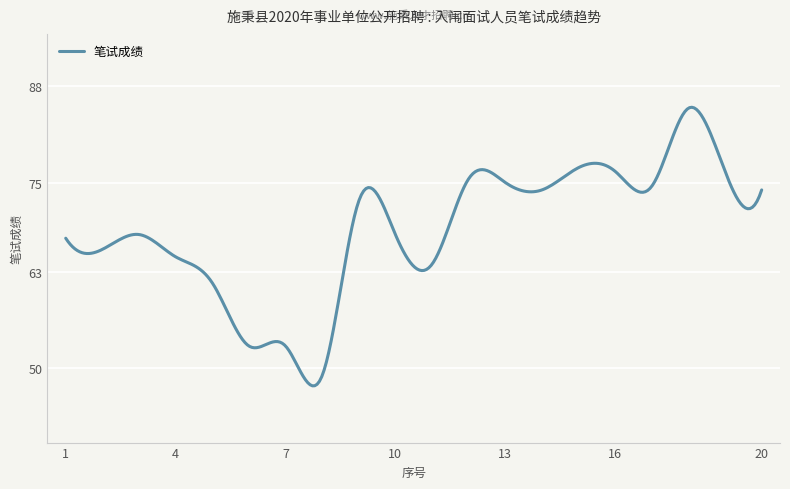

What is the minimum value shown in the chart?

47.6